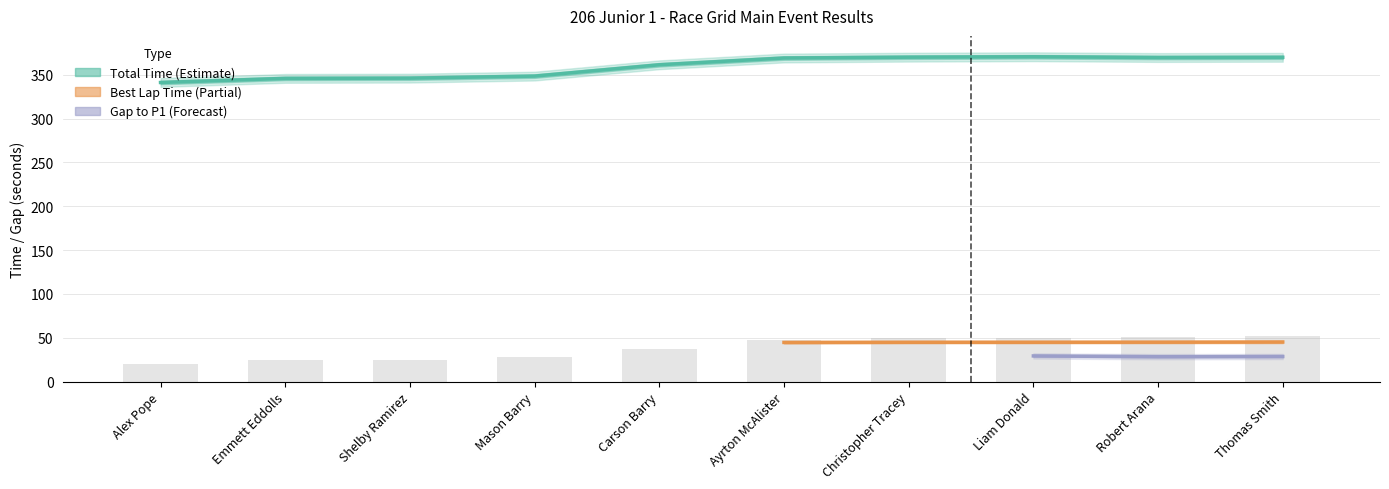

What is the label of the 8th bar from the left?

Liam Donald